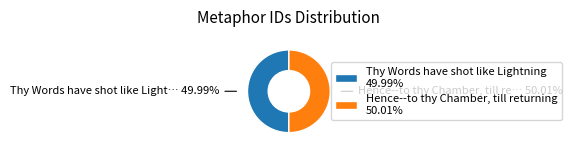

To the nearest percent, what percentage of the pie is Thy Words have shot like Lightning?

50%